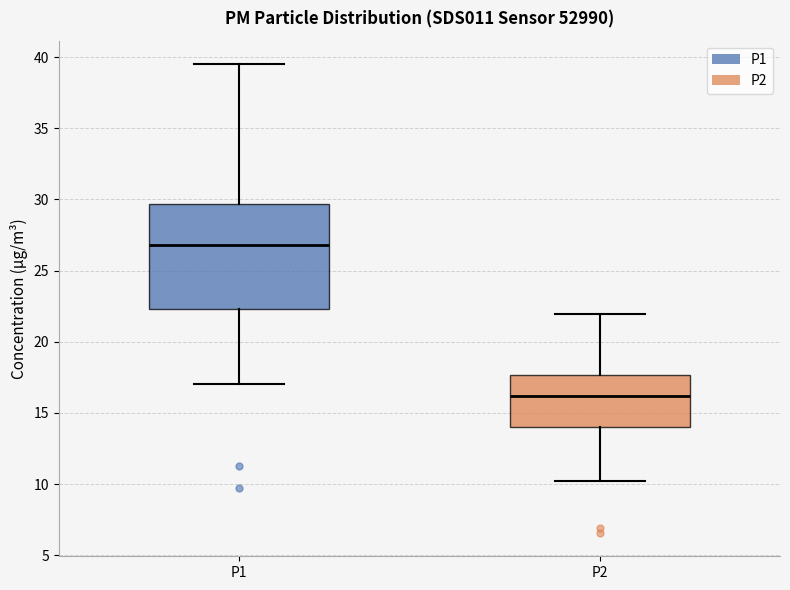

Which box's median line is the highest?

P1